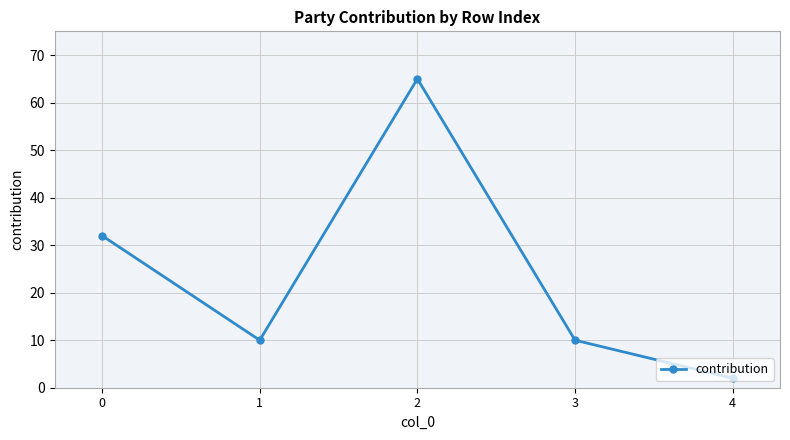

Which category has the highest value across all series?

2